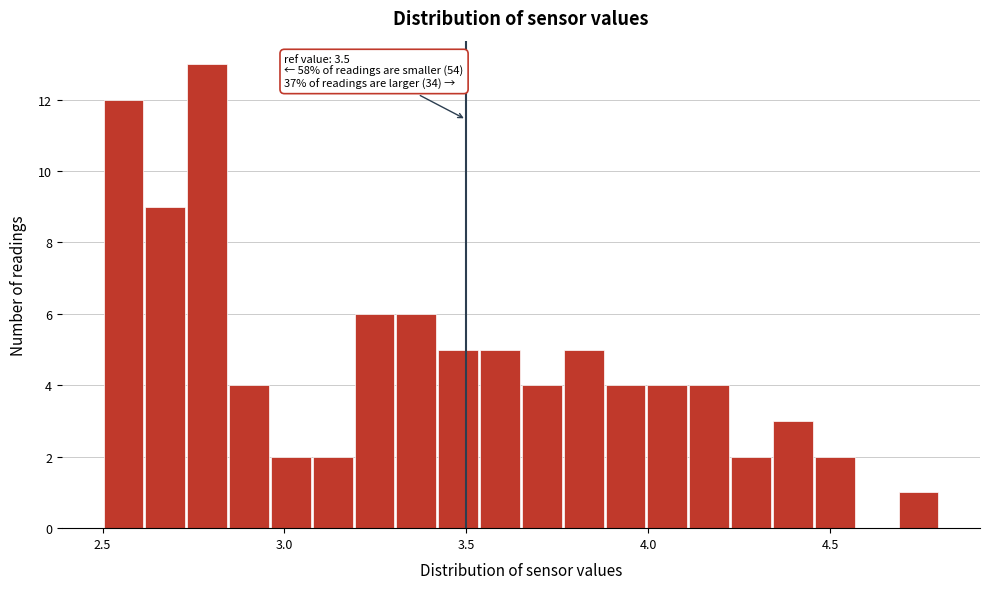

Read against the x-axis, roughly where is the centre of the tallest bar?

2.80